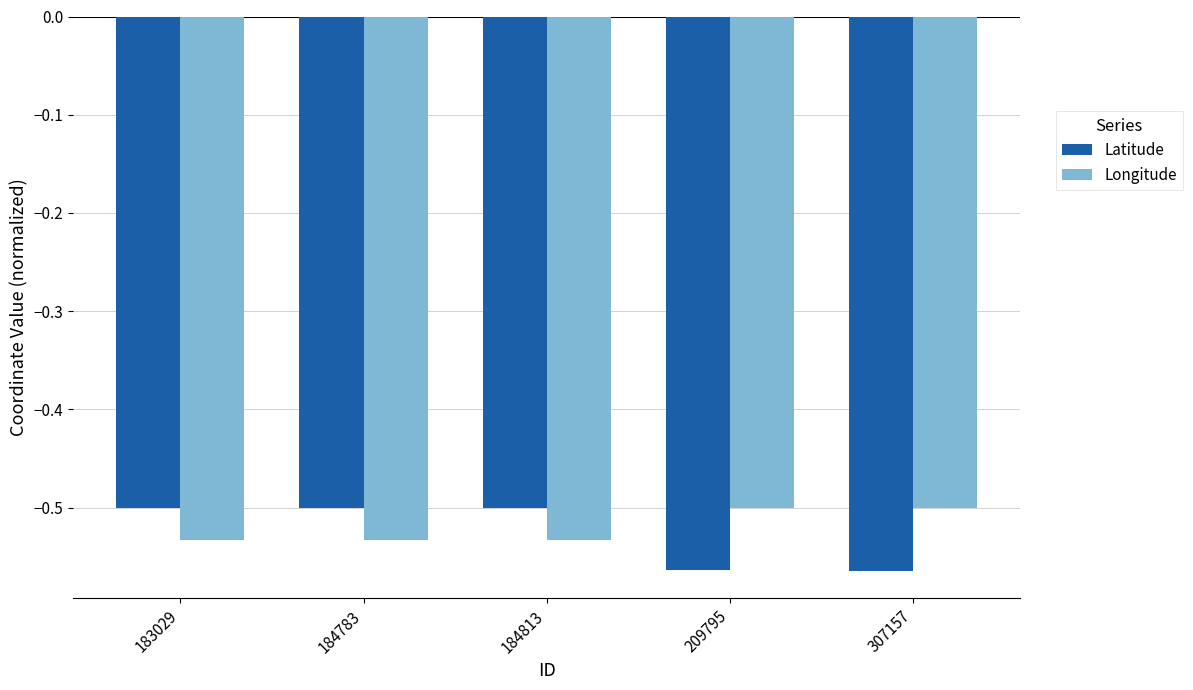

The Longitude series shows -0.9 at 183029. True or false?

False